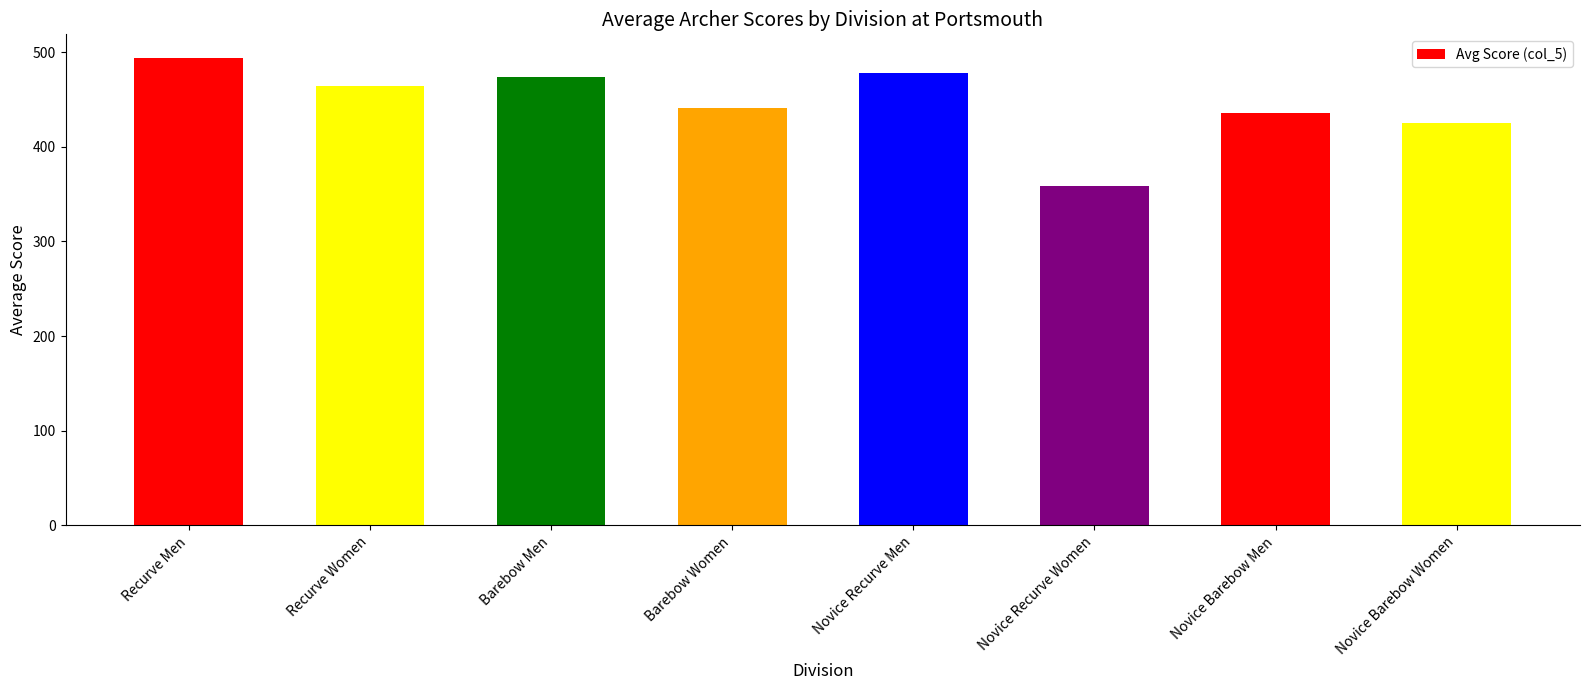

At which category does the chart reach its minimum across all series?

Novice Recurve Women